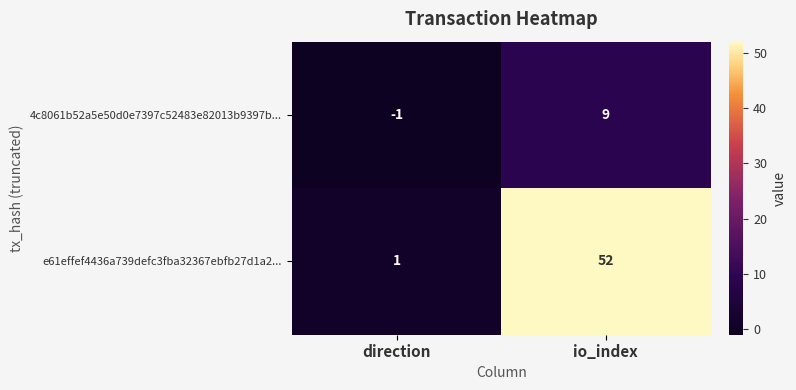

Which series has the widest spread of values?

e61effef4436a739defc3fba32367ebfb27d1a2...